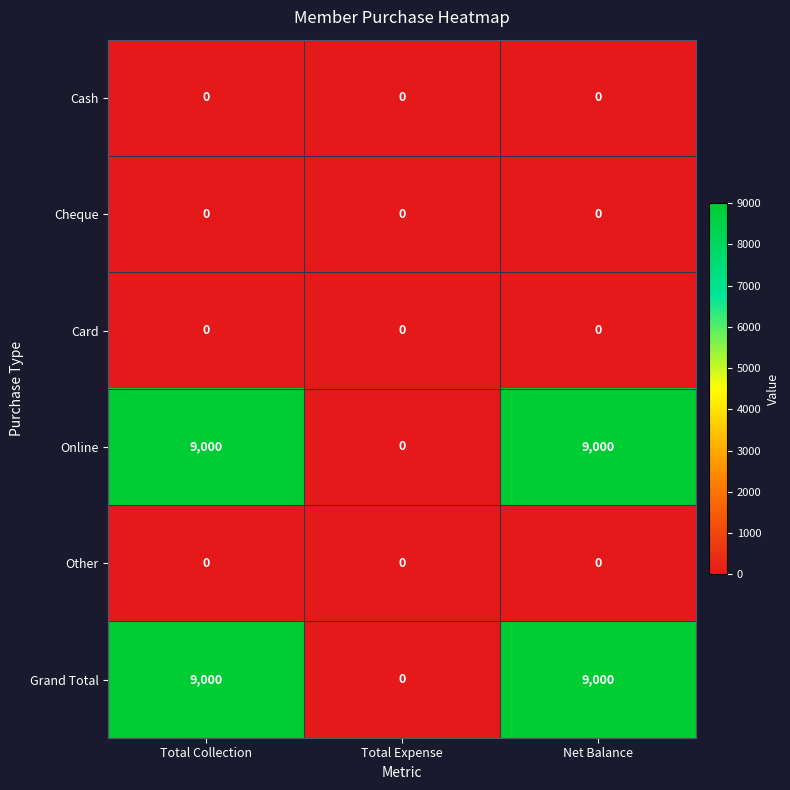

What is the difference between the highest and lowest values at Total Collection?

9000